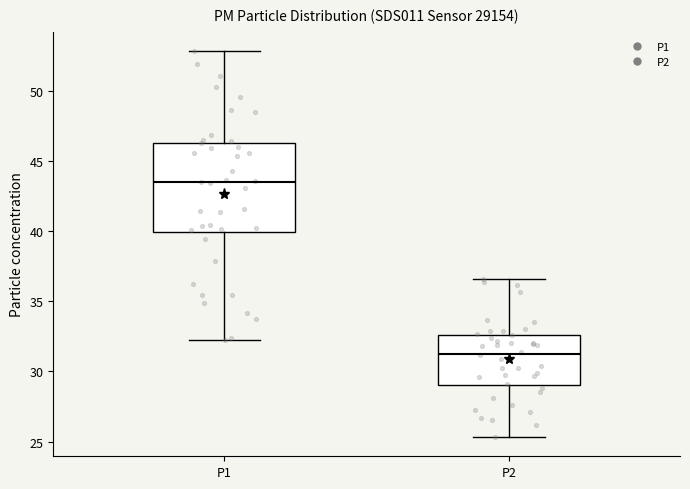

Which box's median line is the lowest?

P2